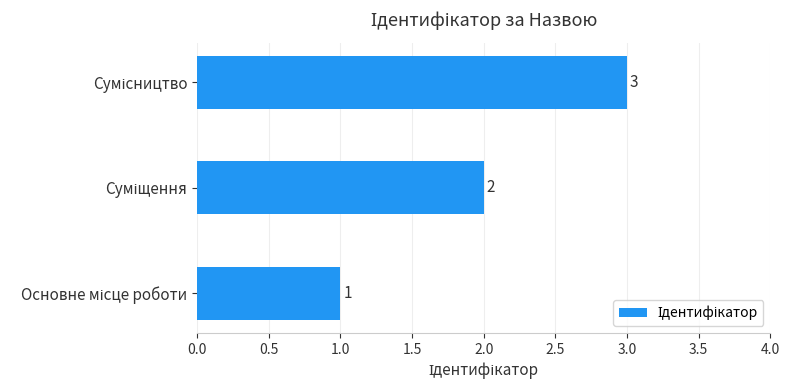

Count the values in the range 1 to 3.

3